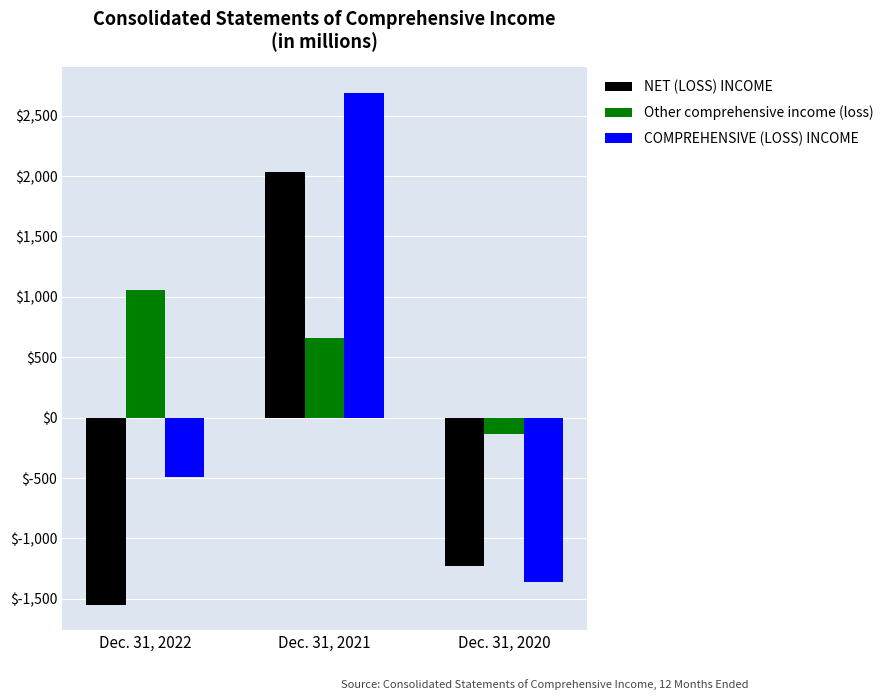

What are all the series names shown in the legend?

NET (LOSS) INCOME, Other comprehensive income (loss), COMPREHENSIVE (LOSS) INCOME